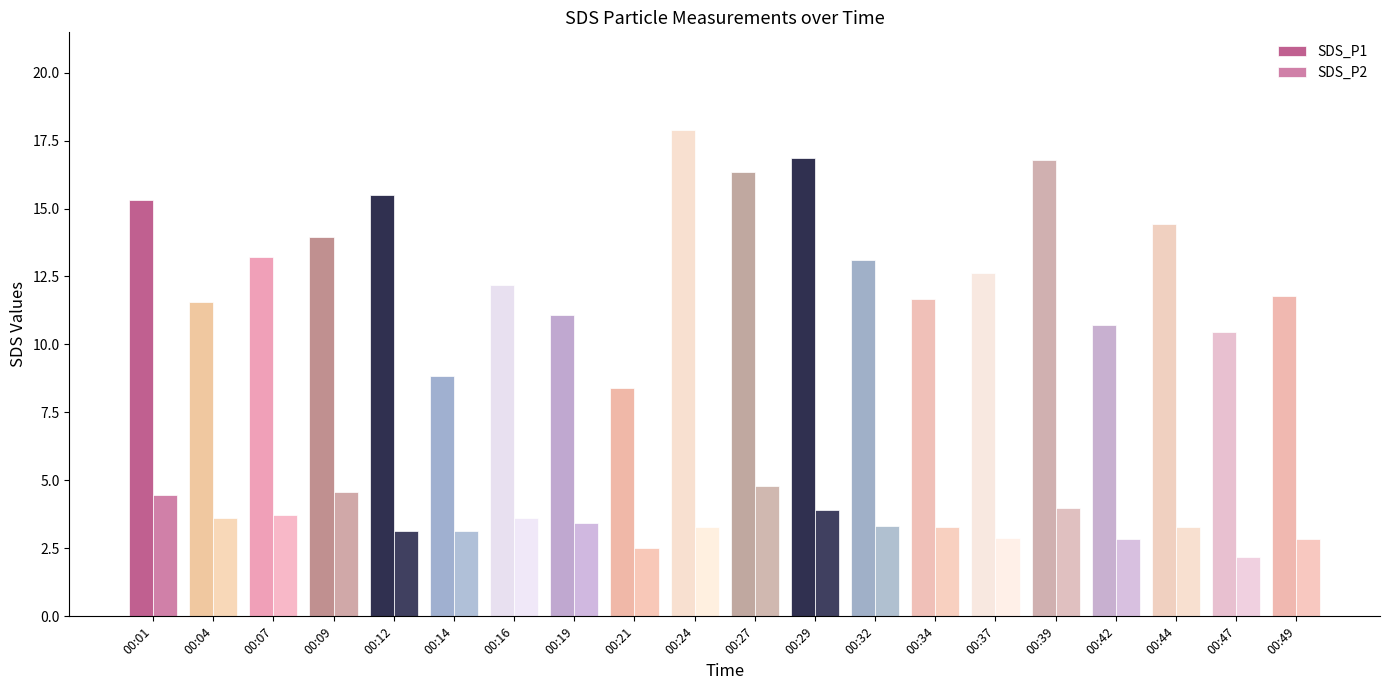

At which label does SDS_P2 reach its peak?

00:27